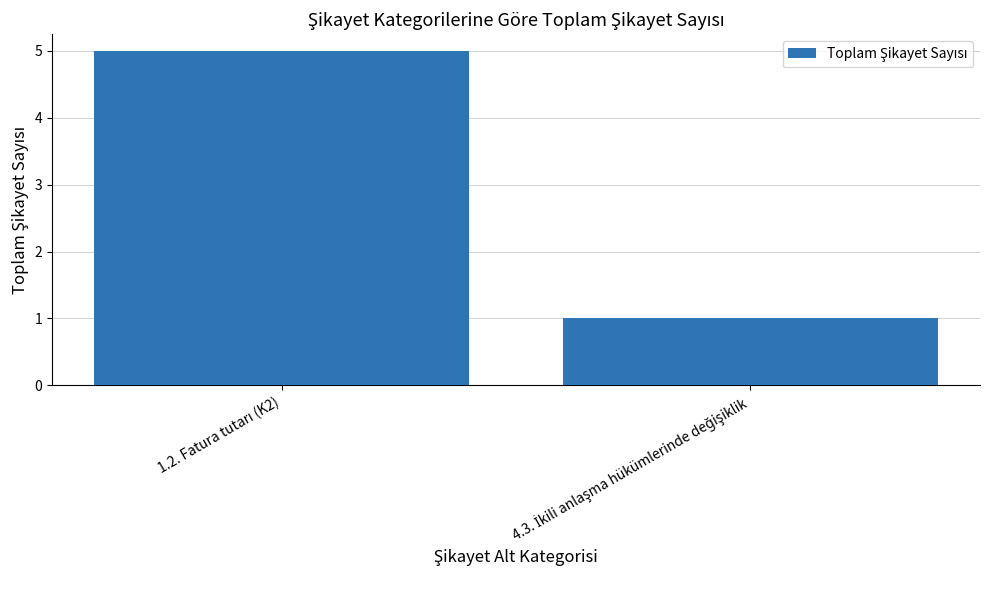

What is the maximum value shown in the chart?

5